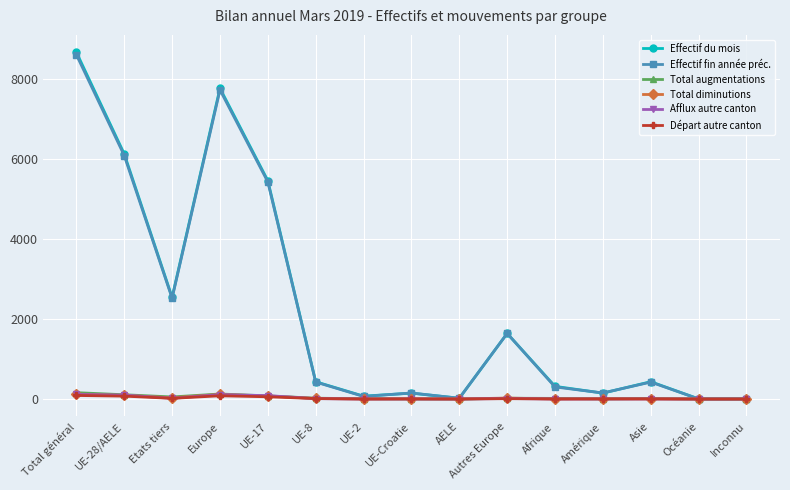

How many distinct data groups are displayed?

6